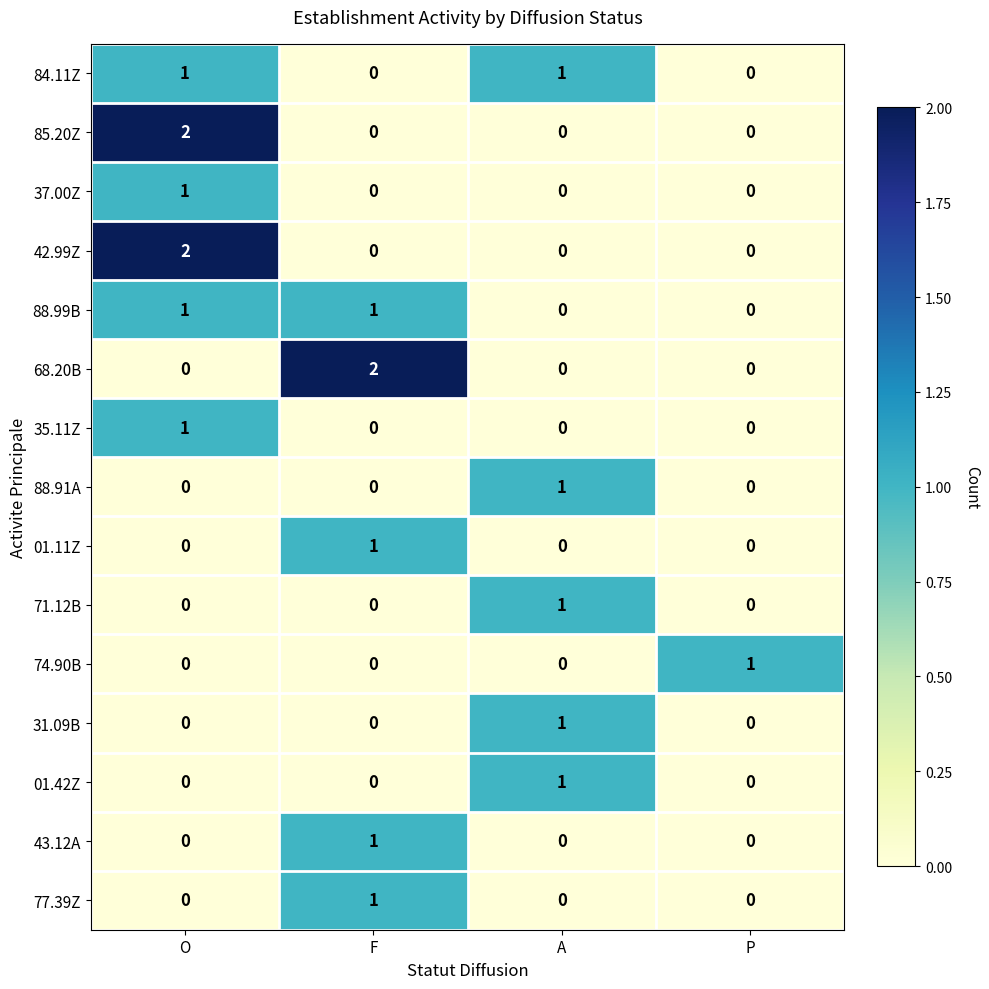

The 31.09B series shows 0 at F. True or false?

True